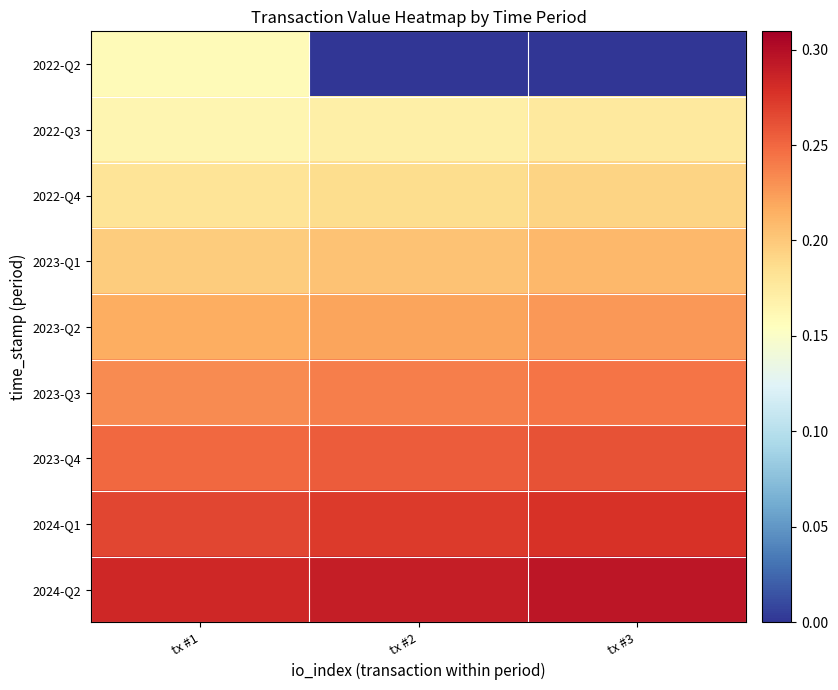

Reading right to left, transcribe all the data shown in this chart.

2022-Q2: tx #3=0.0	tx #2=0.0	tx #1=0.2
2022-Q3: tx #3=0.2	tx #2=0.2	tx #1=0.2
2022-Q4: tx #3=0.2	tx #2=0.2	tx #1=0.2
2023-Q1: tx #3=0.2	tx #2=0.2	tx #1=0.2
2023-Q2: tx #3=0.2	tx #2=0.2	tx #1=0.2
2023-Q3: tx #3=0.2	tx #2=0.2	tx #1=0.2
2023-Q4: tx #3=0.3	tx #2=0.3	tx #1=0.2
2024-Q1: tx #3=0.3	tx #2=0.3	tx #1=0.3
2024-Q2: tx #3=0.3	tx #2=0.3	tx #1=0.3